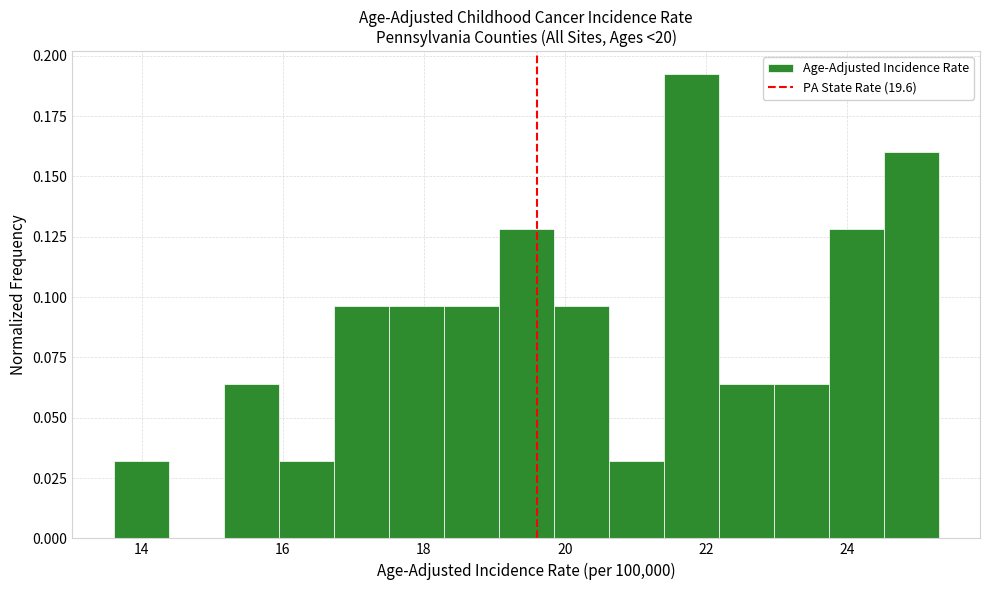

Read against the x-axis, roughly where is the centre of the tallest bar?

21.8